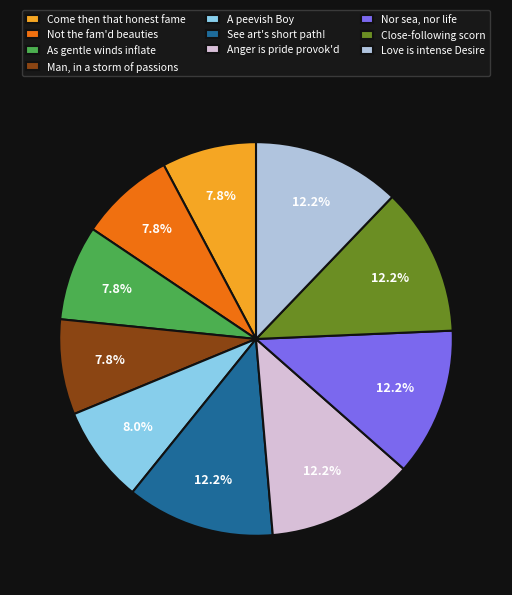

Do Anger is pride provok'd and Not the fam'd beauties together represent more than half of the pie?

No